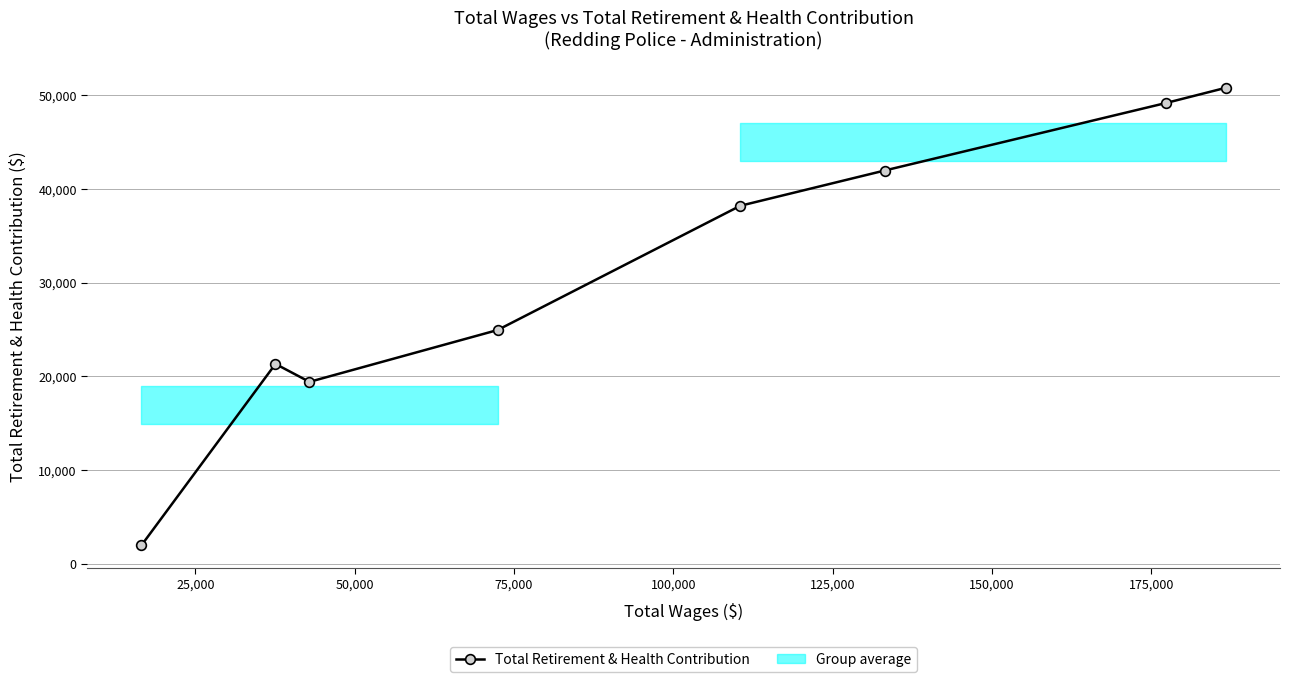

What is the value of the Total Retirement & Health Contribution point at the 1st from the left?

1972